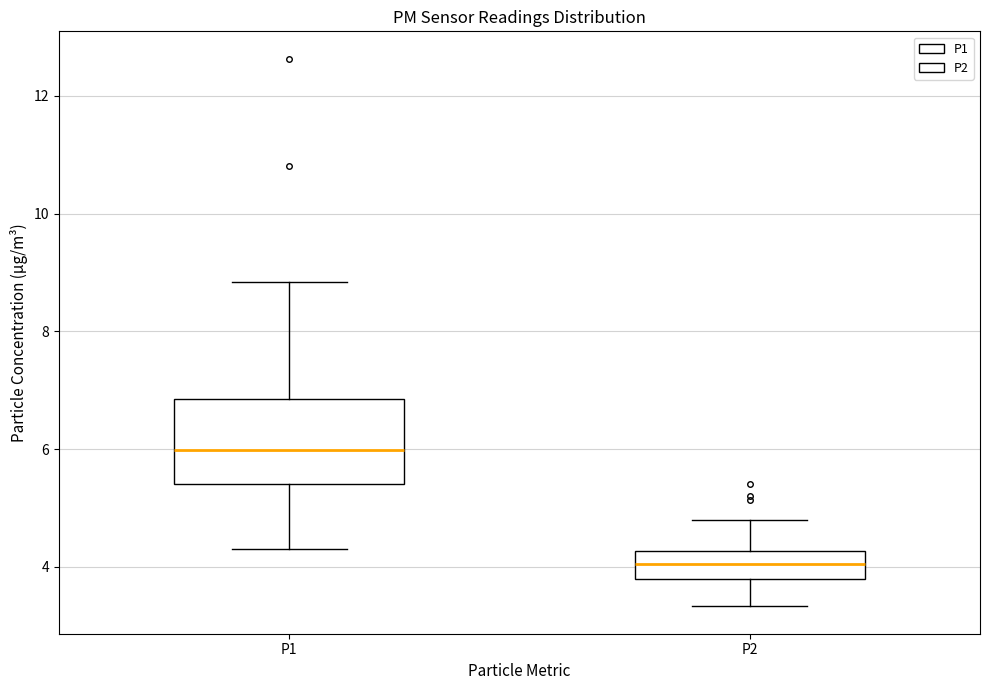

Reading left to right, transcribe this box plot: for each box, give where its median line is, the range the box spans, and where its two whiskers end, as read against the y-axis. The values are not printed on the chart, so give them approximately, as read against the axis.

P1: median 6.0, box 5.4 to 6.8, whiskers 4.4 to 8.8
P2: median 4.0, box 3.8 to 4.2, whiskers 3.4 to 4.8